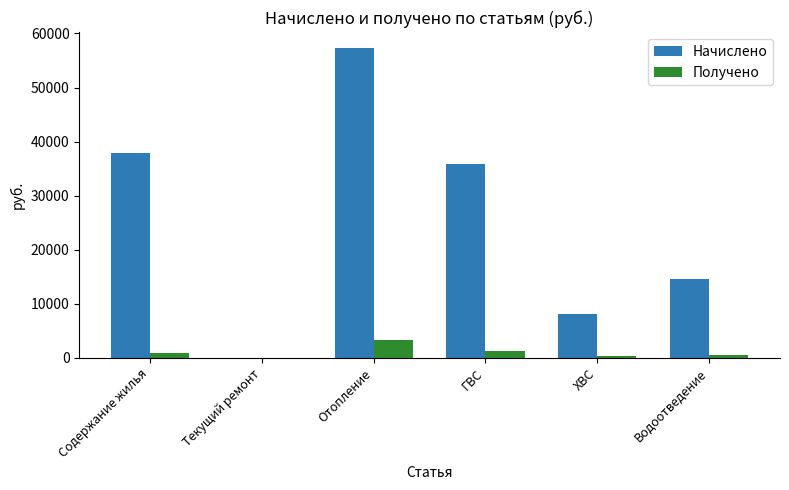

What are all the series names shown in the legend?

Начислено, Получено